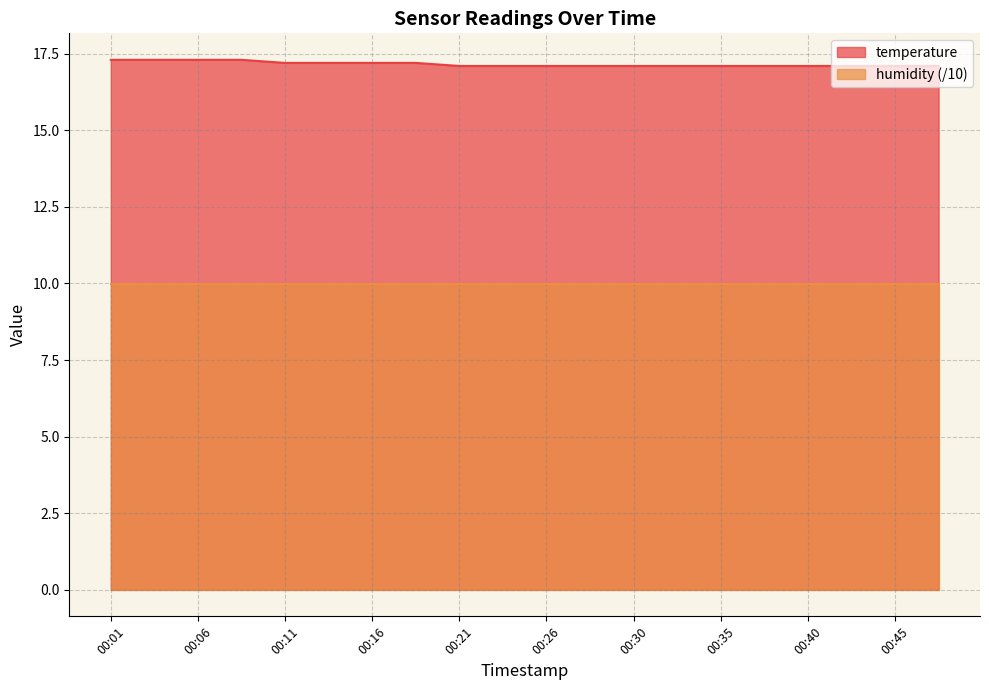

List the labels in order of value, largest first.

00:01, 00:03, 00:06, 00:08, 00:11, 00:13, 00:16, 00:18, 00:21, 00:23, 00:26, 00:28, 00:30, 00:33, 00:35, 00:38, 00:40, 00:43, 00:45, 00:48